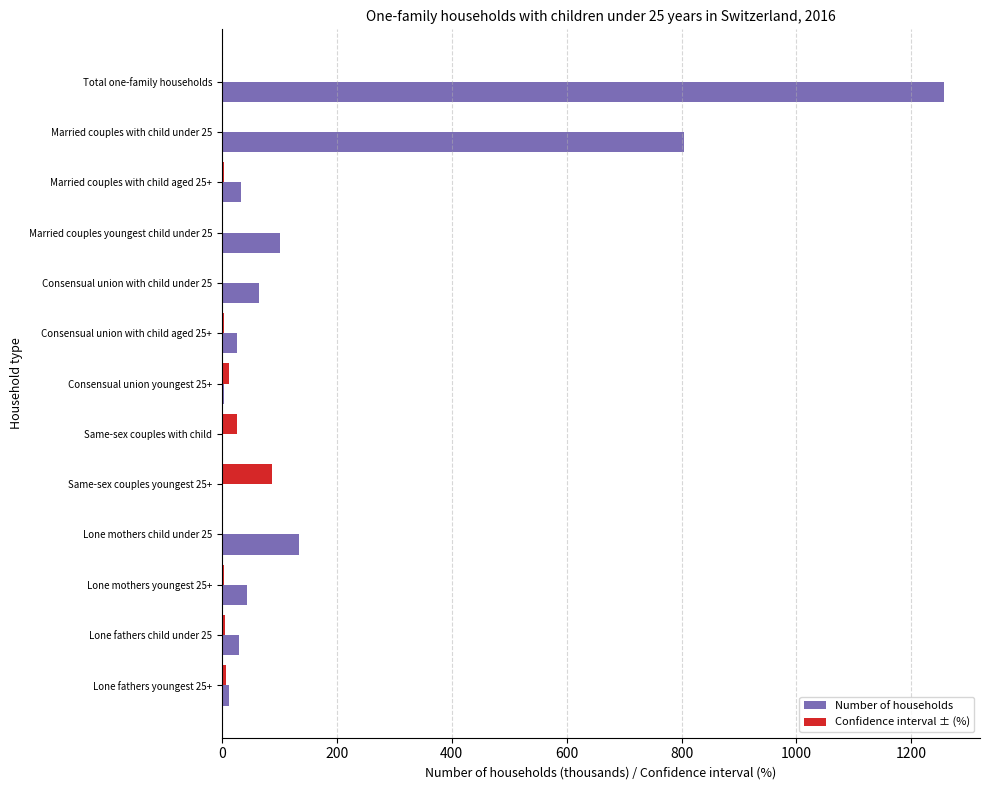

The value of Number of households at Total one-family households is 260.3. True or false?

False